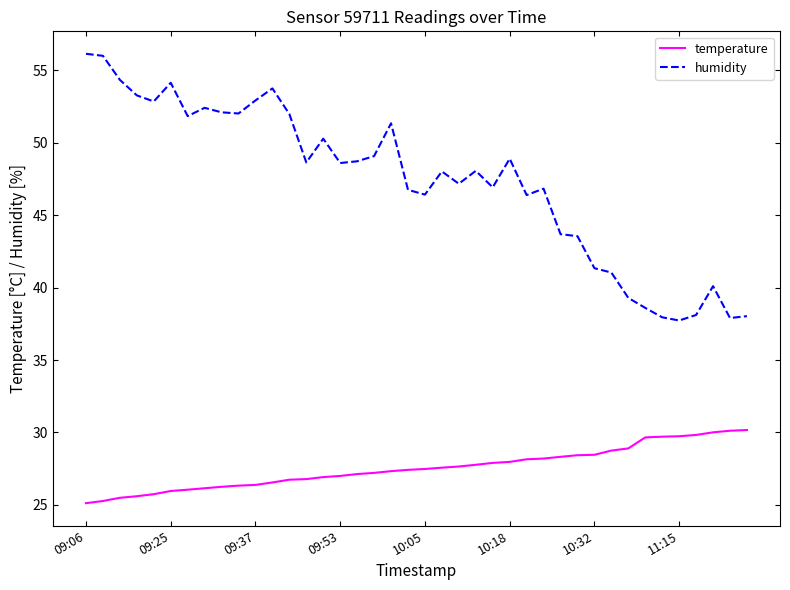

True or false: temperature and humidity cross at least once.

False